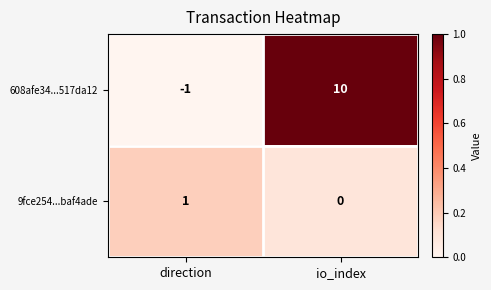

At how many categories does at least one series exceed 0?

2